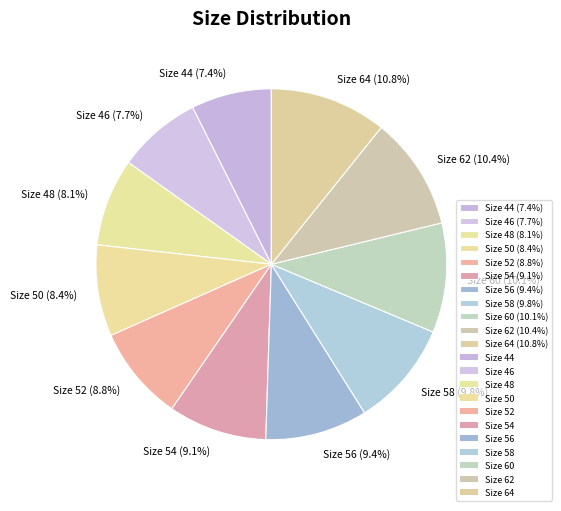

Is there any slice that represents more than half of the pie?

No